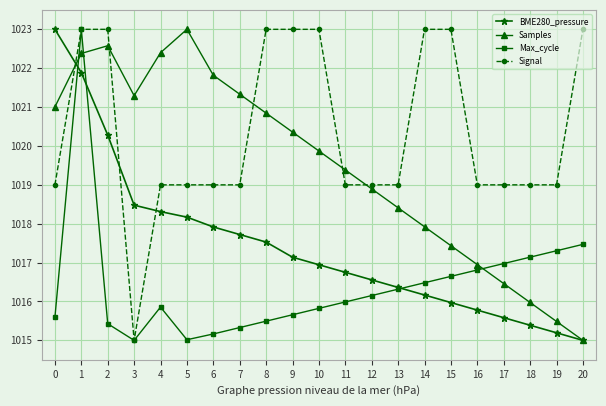

At how many categories does at least one series exceed 1015?

21